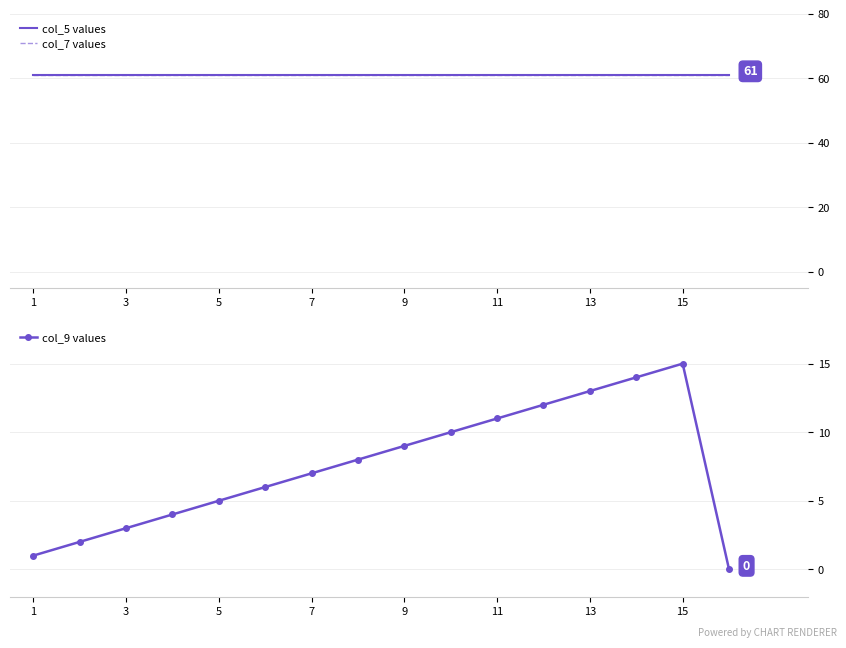

True or false: col_9 values has more than 1 interior local peaks.

False